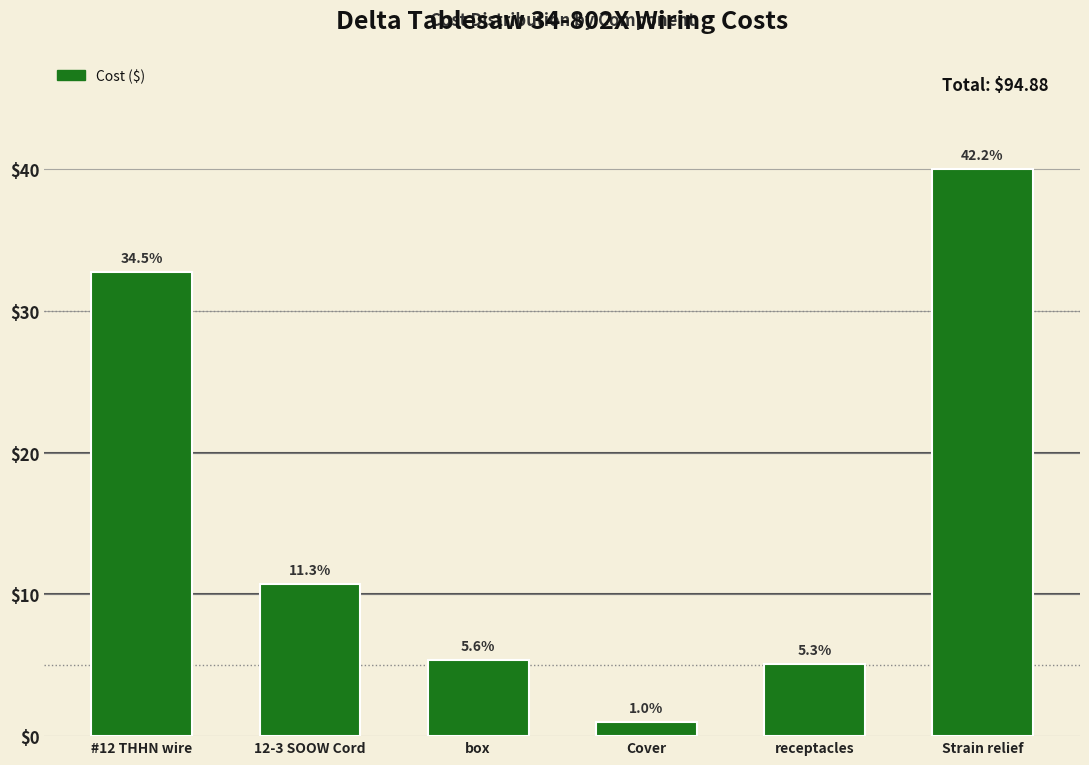

How many bars are there in total?

6